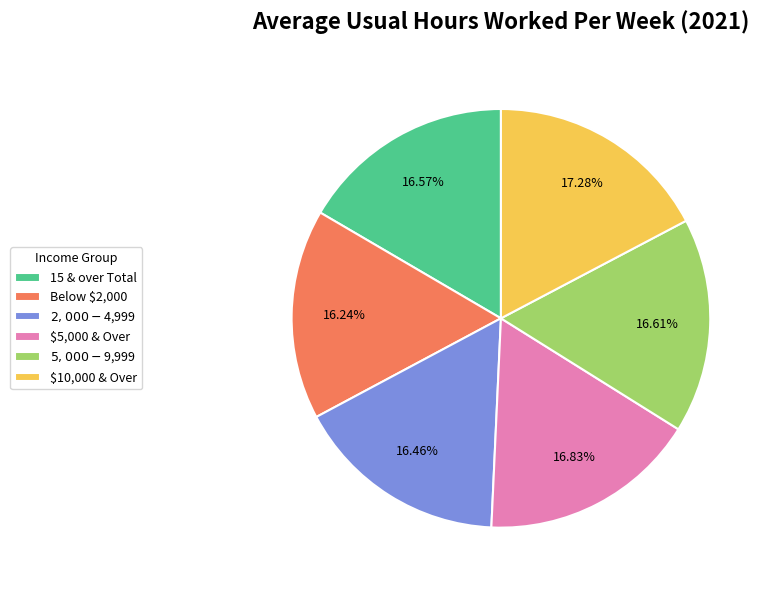

Approximately how many times larger is the value at 15 & over Total compared to $5,000 & Over?

1.0